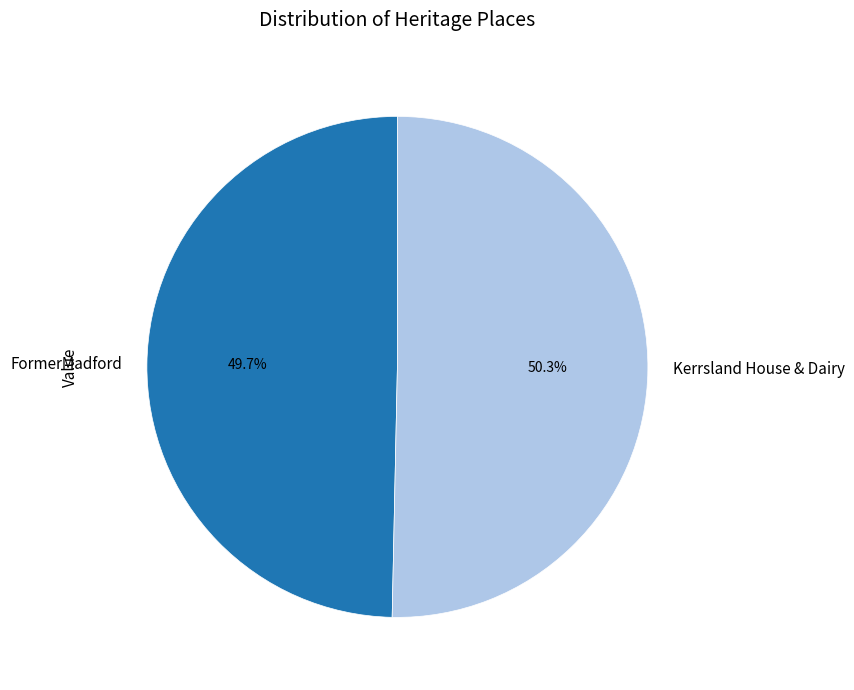

To the nearest percent, what portion does Kerrsland House & Dairy represent?

50%